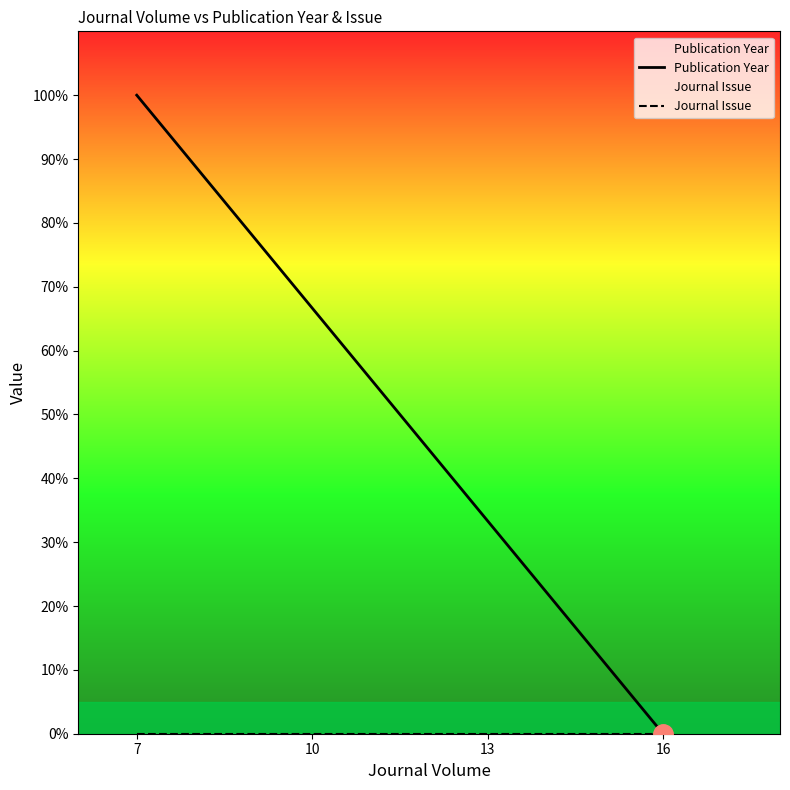

True or false: Publication Year and Journal Issue intersect in this chart.

False